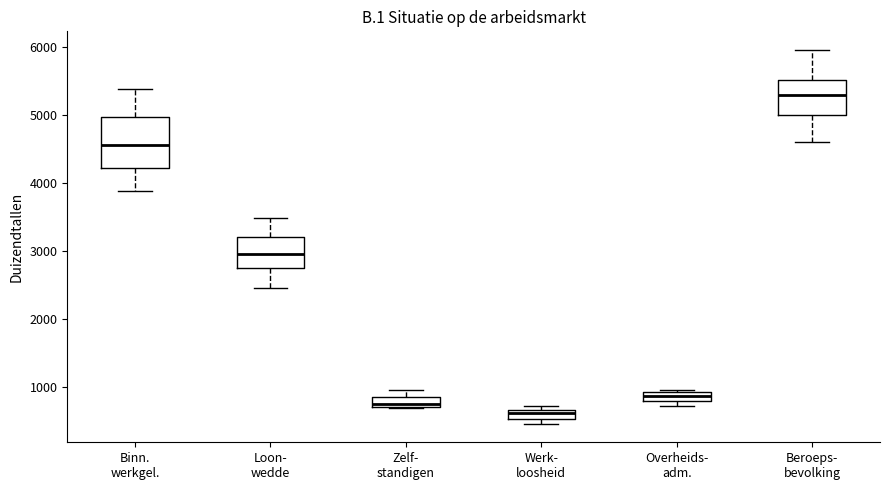

Comparing the boxes themselves (not the whiskers), which one is the tallest?

Binn. werkgel.